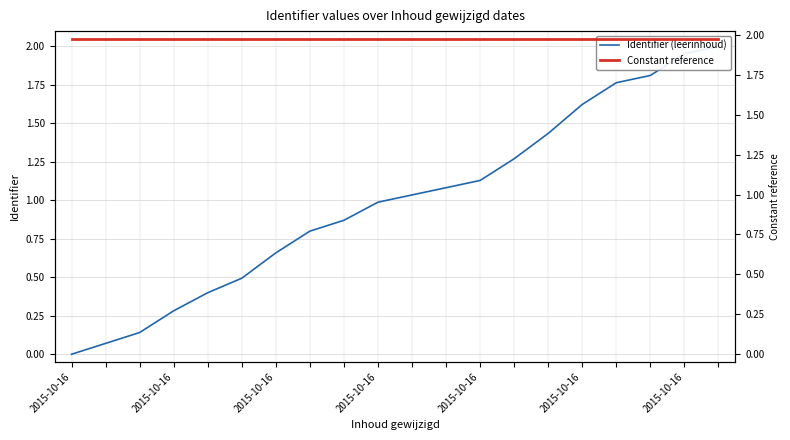

Where do Identifier (leerinhoud) and Constant reference first cross each other?

18 and 19